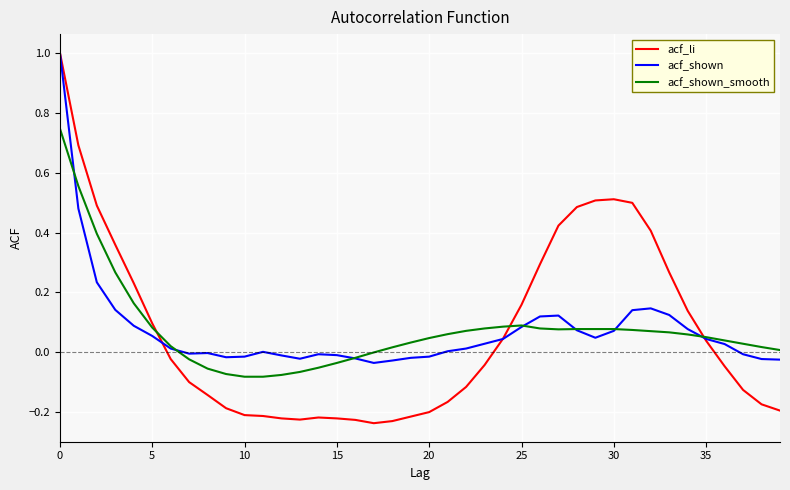

List the series in order of their overall mean, highest first.

acf_shown_smooth, acf_shown, acf_li